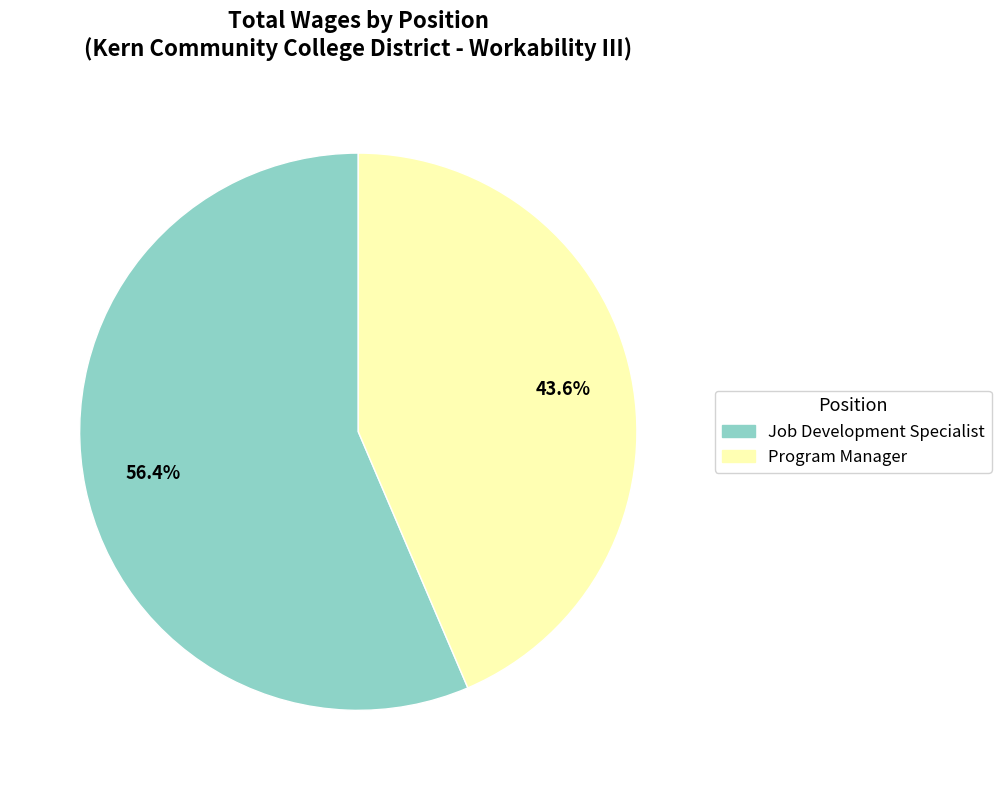

Does Program Manager represent more than half of the total?

No